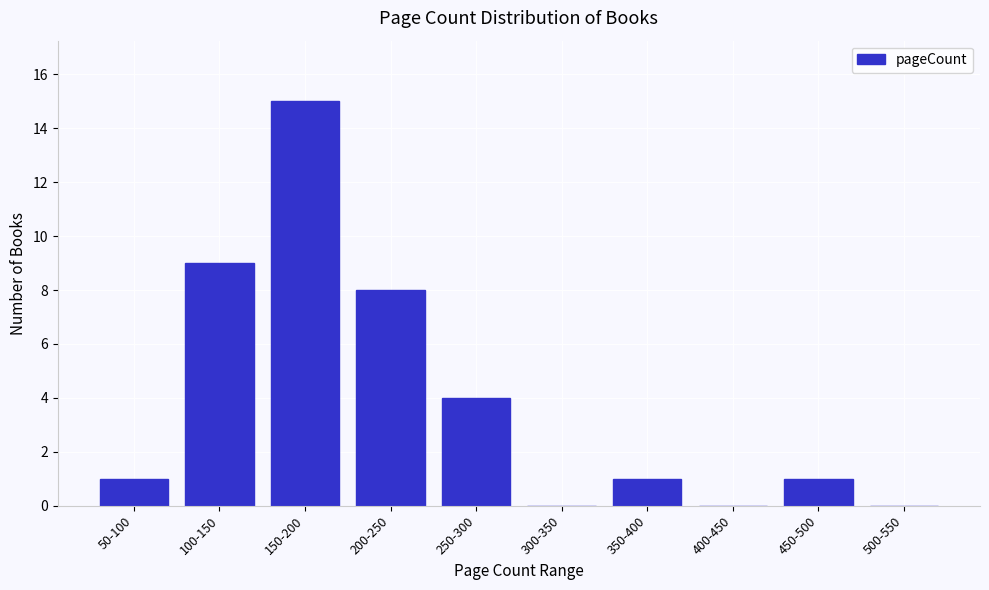

Reading left to right, extract all data points from this chart.

50-100=1	100-150=9	150-200=15	200-250=8	250-300=4	300-350=0	350-400=1	400-450=0	450-500=1	500-550=0